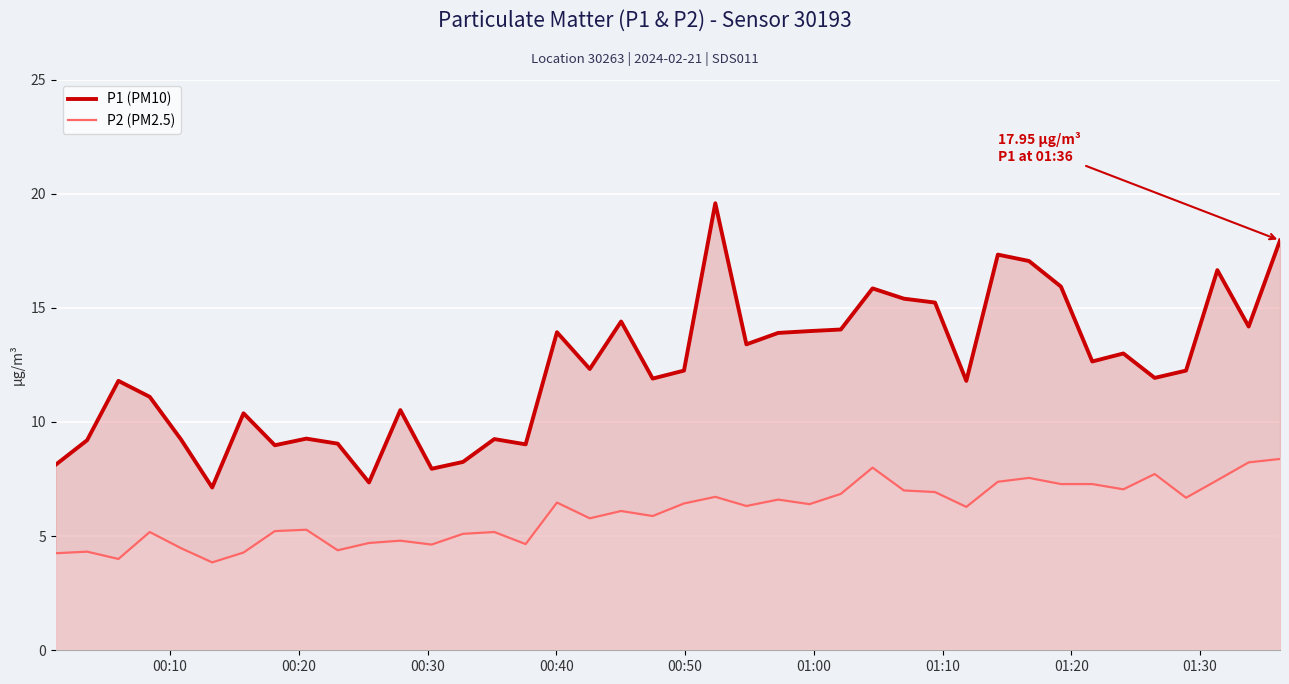

List the series in order of their peak value, lowest first.

P2 (PM2.5), P1 (PM10)